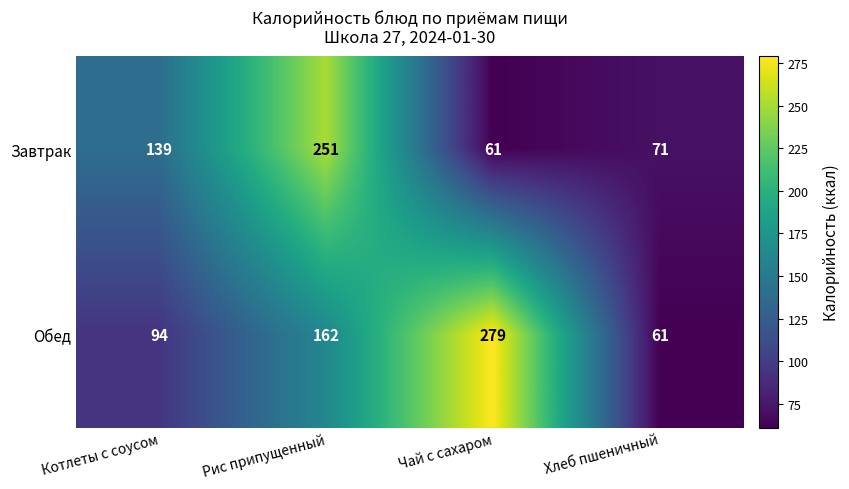

What is the smallest value displayed?

61